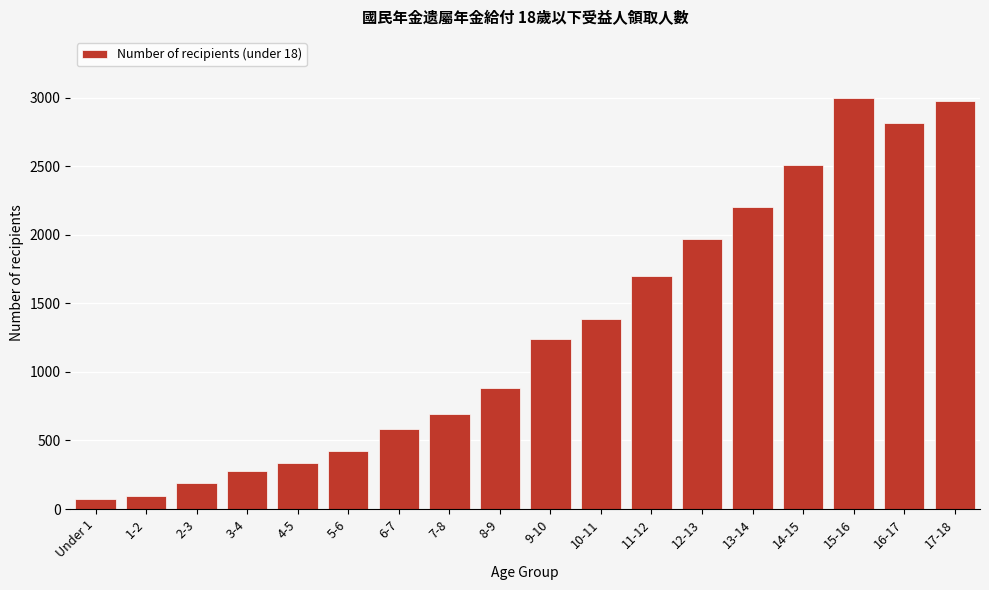

Reading left to right, what are all the values shown in this chart?

76	98	188	280	332	425	583	692	882	1239	1386	1701	1970	2206	2513	2995	2816	2977